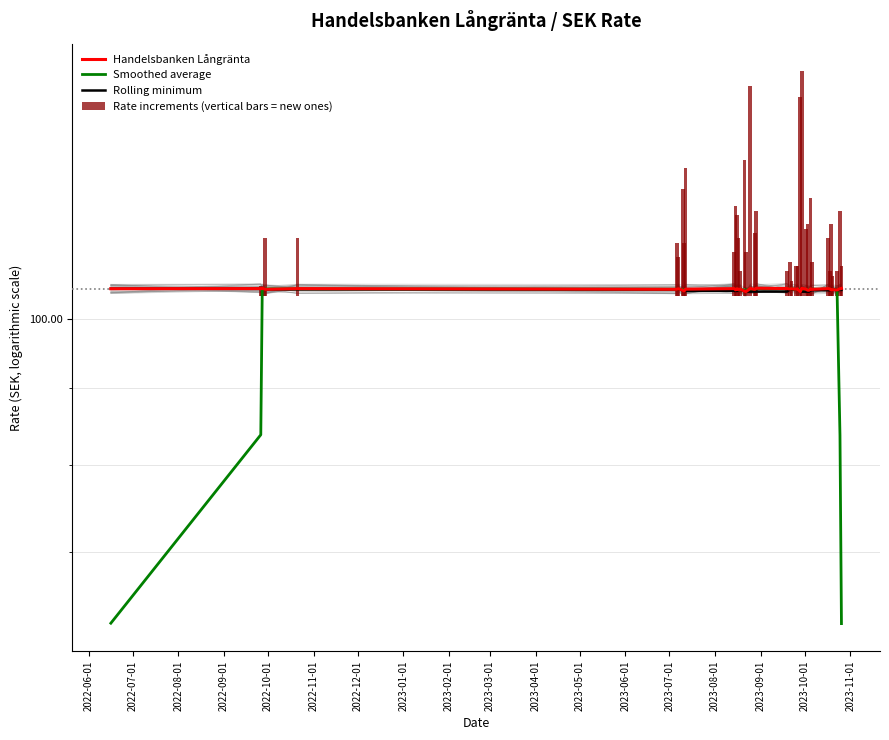

At how many categories does at least one series exceed 50?

40